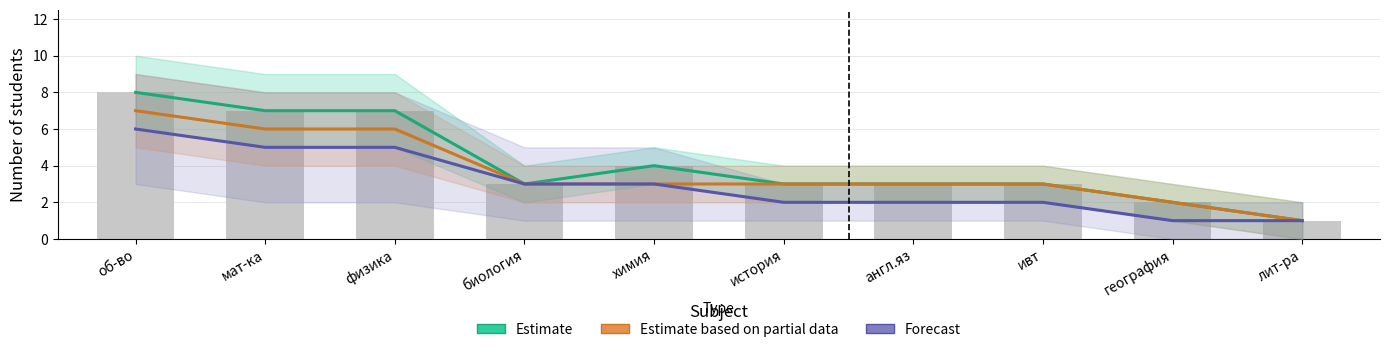

Reading left to right, list all the values displayed in this chart.

Estimate: об-во=8	мат-ка=7	физика=7	биология=3	химия=4	история=3	англ.яз=3	ивт=3	география=2	лит-ра=1
Estimate based on partial data: об-во=7	мат-ка=6	физика=6	биология=3	химия=3	история=3	англ.яз=3	ивт=3	география=2	лит-ра=1
Forecast: об-во=6	мат-ка=5	физика=5	биология=3	химия=3	история=2	англ.яз=2	ивт=2	география=1	лит-ра=1